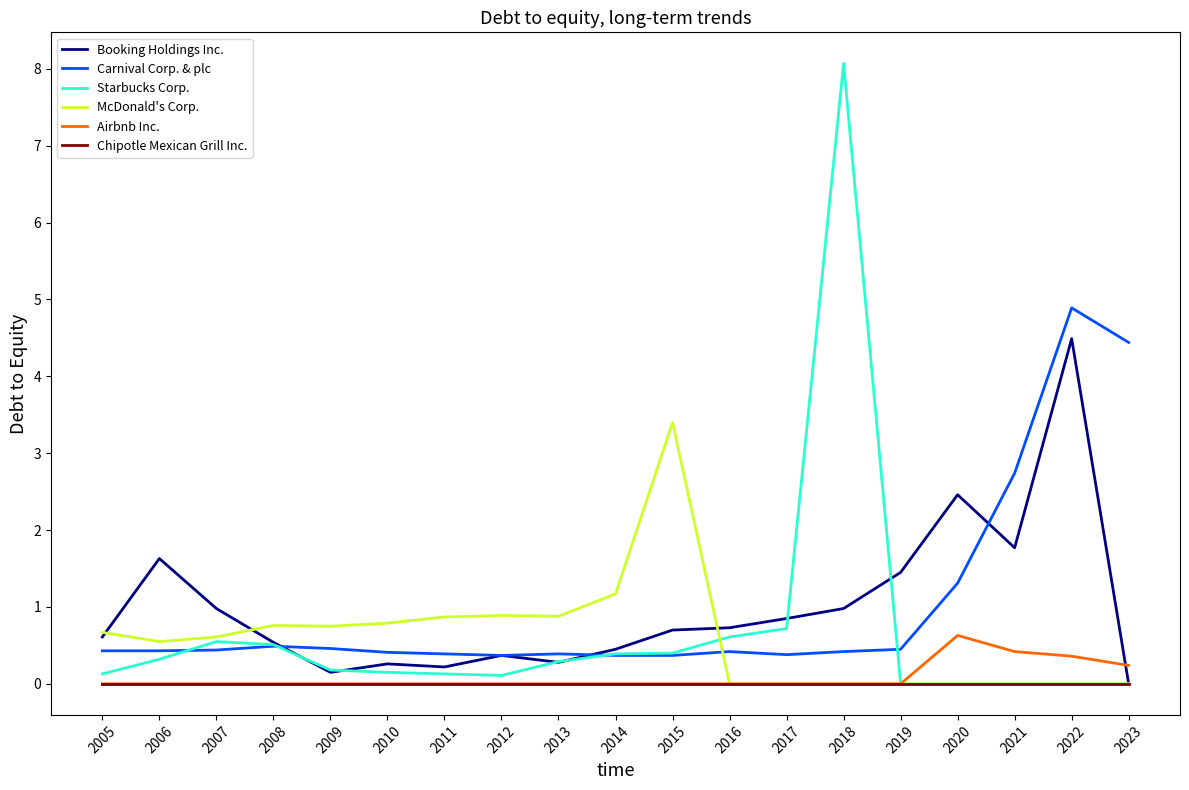

Which series has the widest spread of values?

Starbucks Corp.